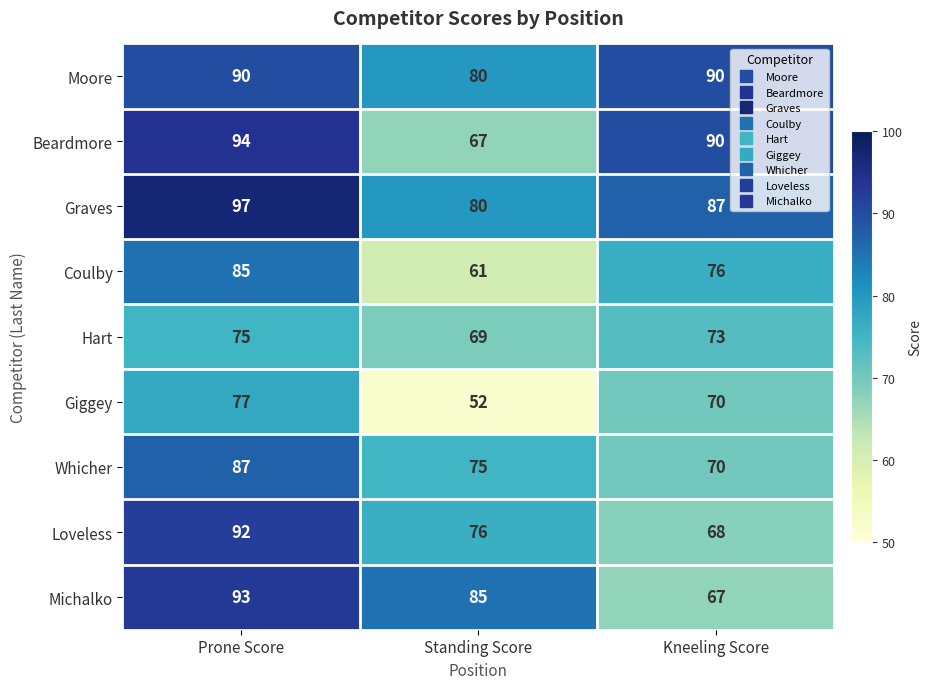

Reading left to right, what are all the values shown in this chart?

Moore: Prone Score=90	Standing Score=80	Kneeling Score=90
Beardmore: Prone Score=94	Standing Score=67	Kneeling Score=90
Graves: Prone Score=97	Standing Score=80	Kneeling Score=87
Coulby: Prone Score=85	Standing Score=61	Kneeling Score=76
Hart: Prone Score=75	Standing Score=69	Kneeling Score=73
Giggey: Prone Score=77	Standing Score=52	Kneeling Score=70
Whicher: Prone Score=87	Standing Score=75	Kneeling Score=70
Loveless: Prone Score=92	Standing Score=76	Kneeling Score=68
Michalko: Prone Score=93	Standing Score=85	Kneeling Score=67